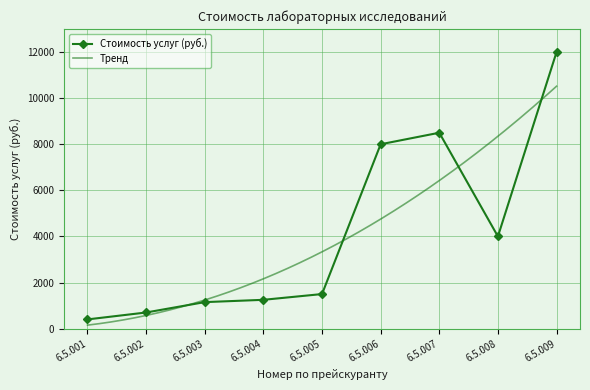

How many data points does each series have?

9